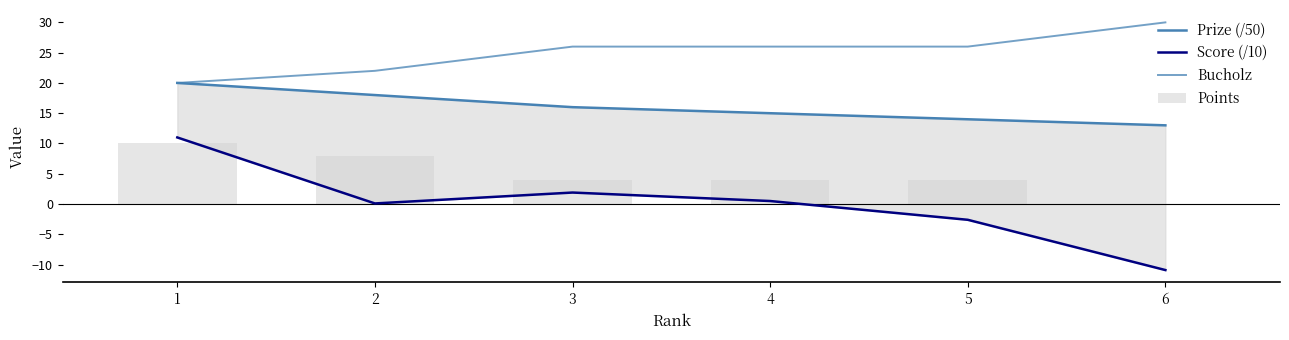

Reading left to right, transcribe all the data shown in this chart.

Prize (/50): 20.0	18.0	16.0	15.0	14.0	13.0
Score (/10): 11.0	0.1	1.9	0.5	-2.6	-10.9
Bucholz: 20.0	22.0	26.0	26.0	26.0	30.0
Points: 10.0	8.0	4.0	4.0	4.0	0.0